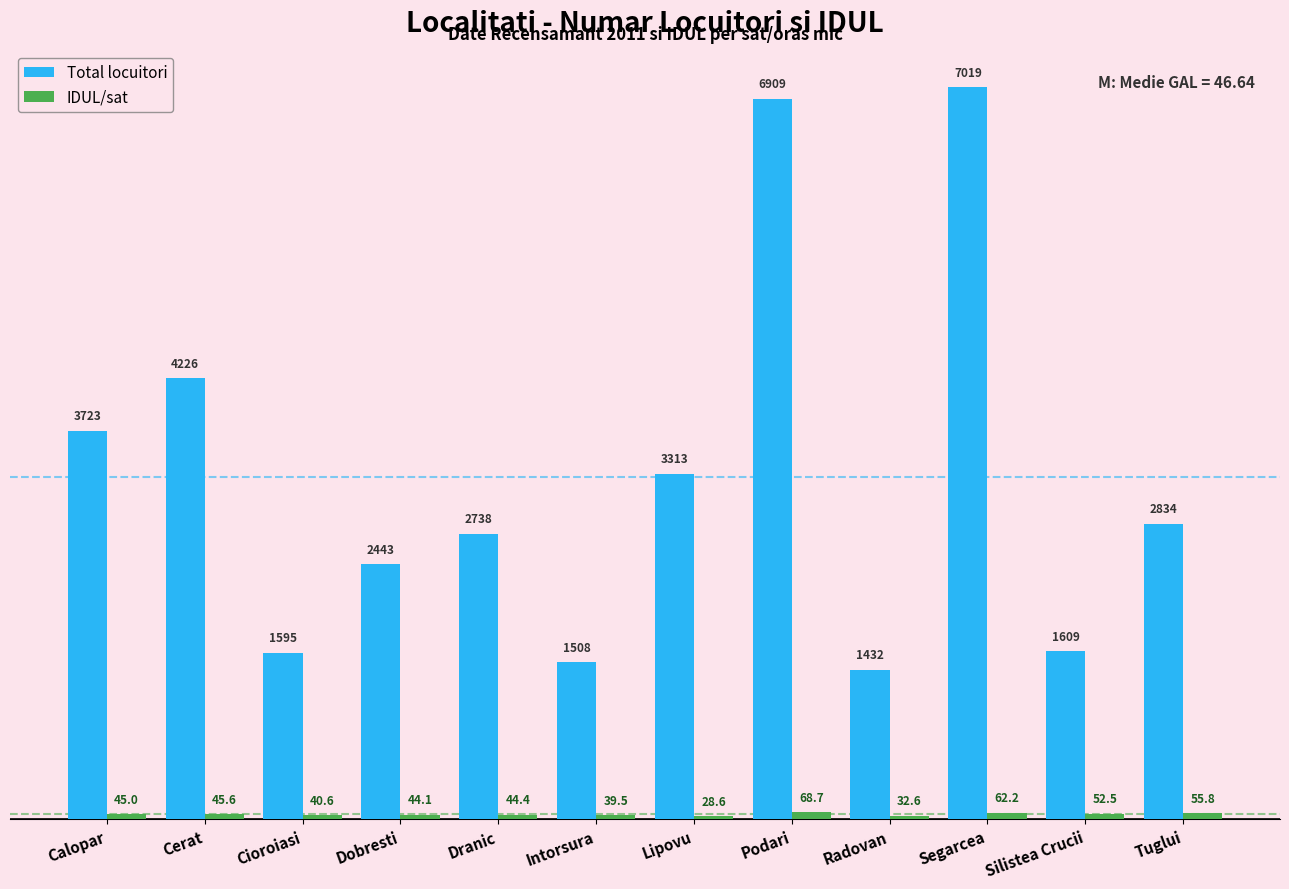

True or false: Total locuitori has a value of 1609.0 at Silistea Crucii.

True